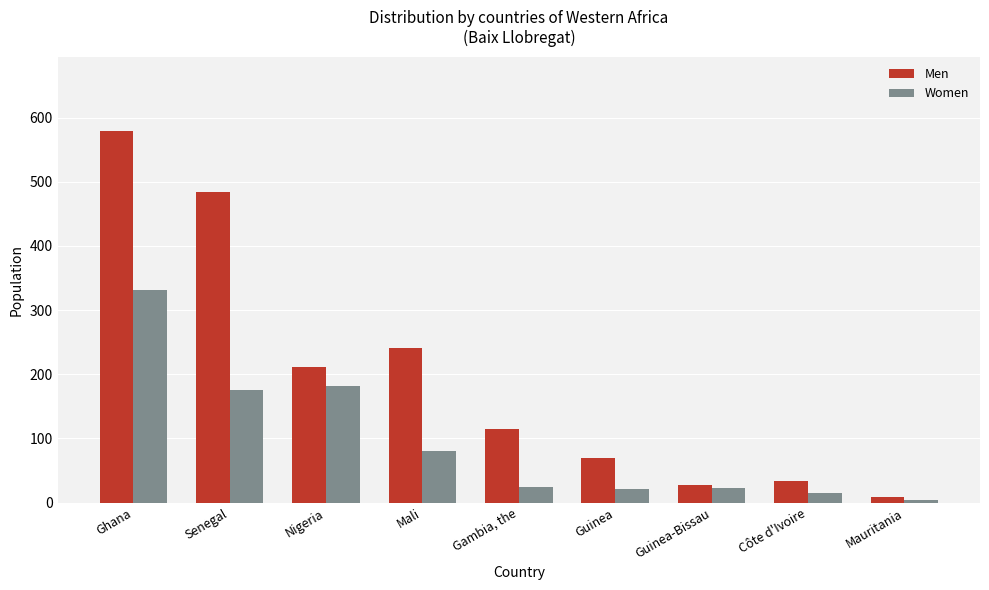

What position from the left is Ghana?

1